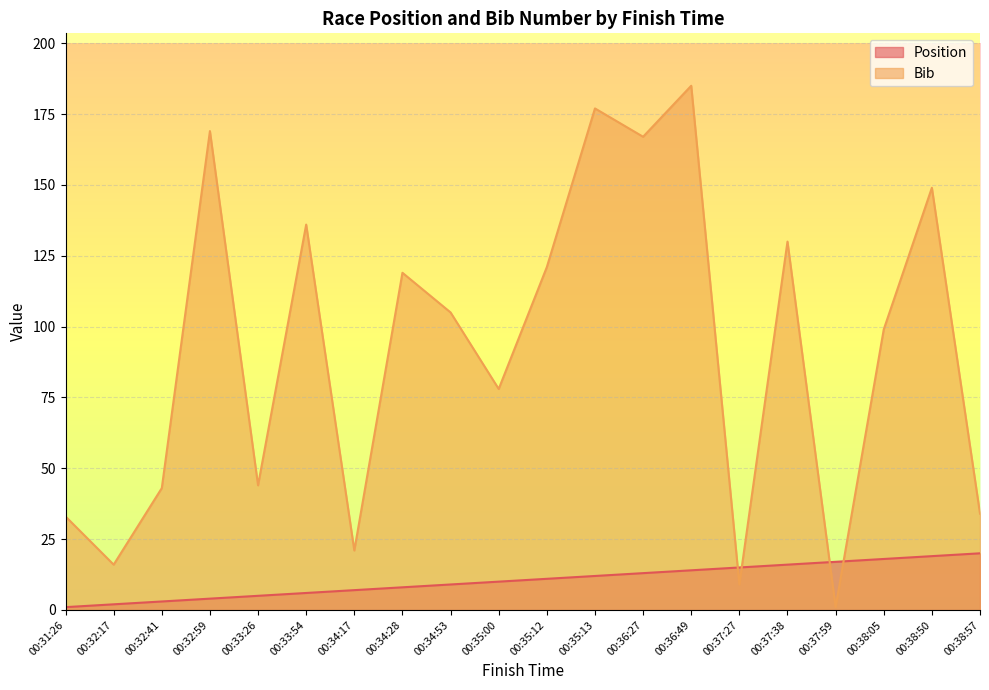

How many lines are shown in the chart?

2